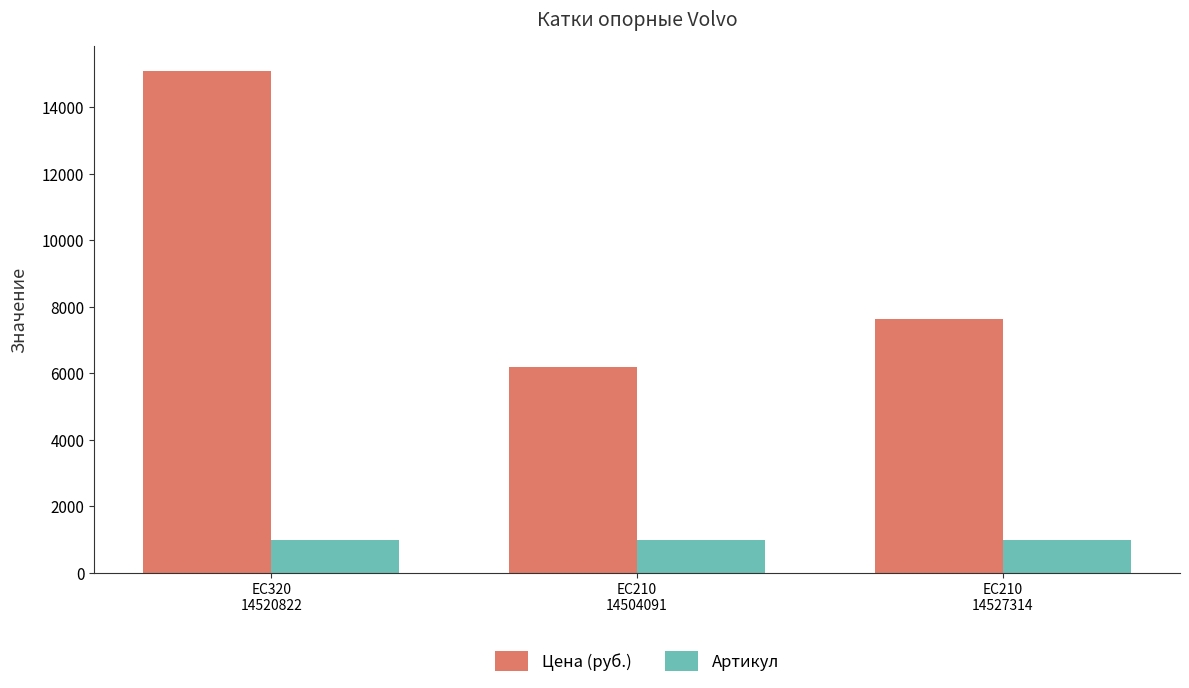

What position from the left is EC320
14520822?

1